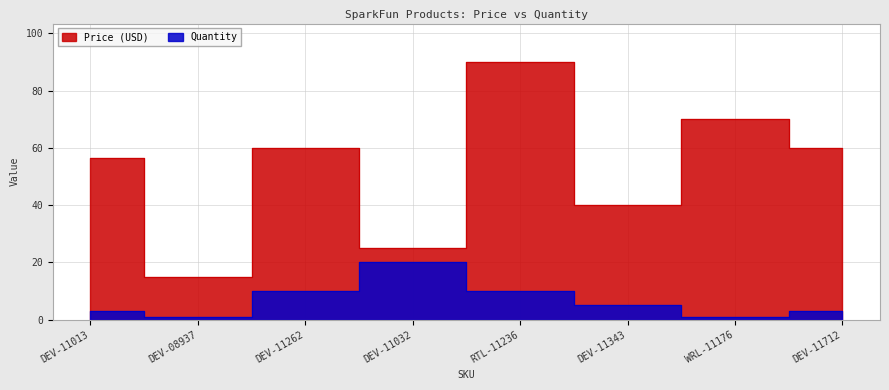

What is the total value across all series at DEV-11013?

59.5